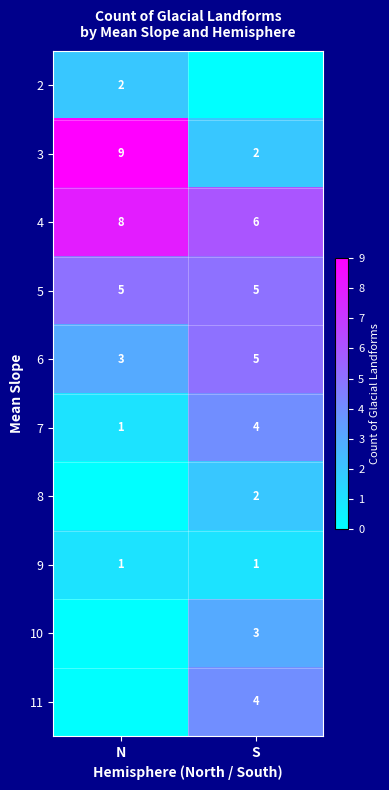

What is the sum of the 7 values at N and S?

5